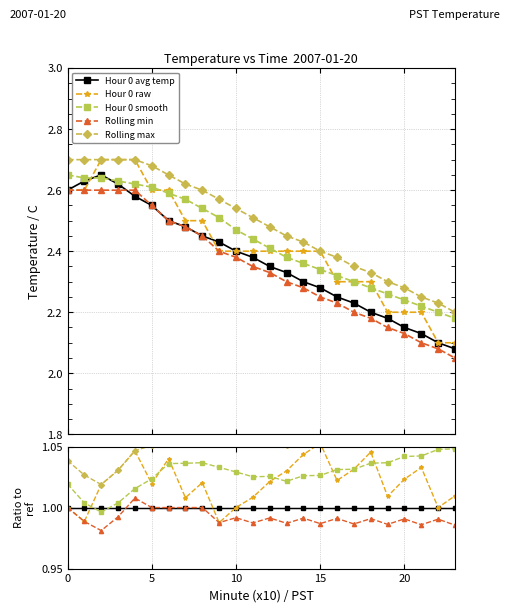

What is the maximum value for Rolling min?

1.0